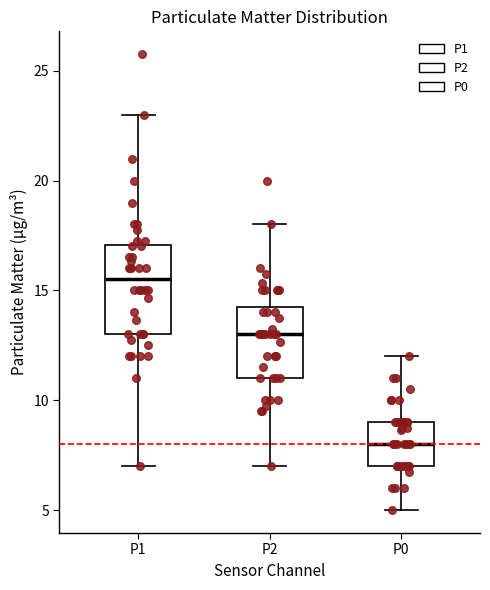

Which box is the tallest, from its lower edge to its upper edge?

P1